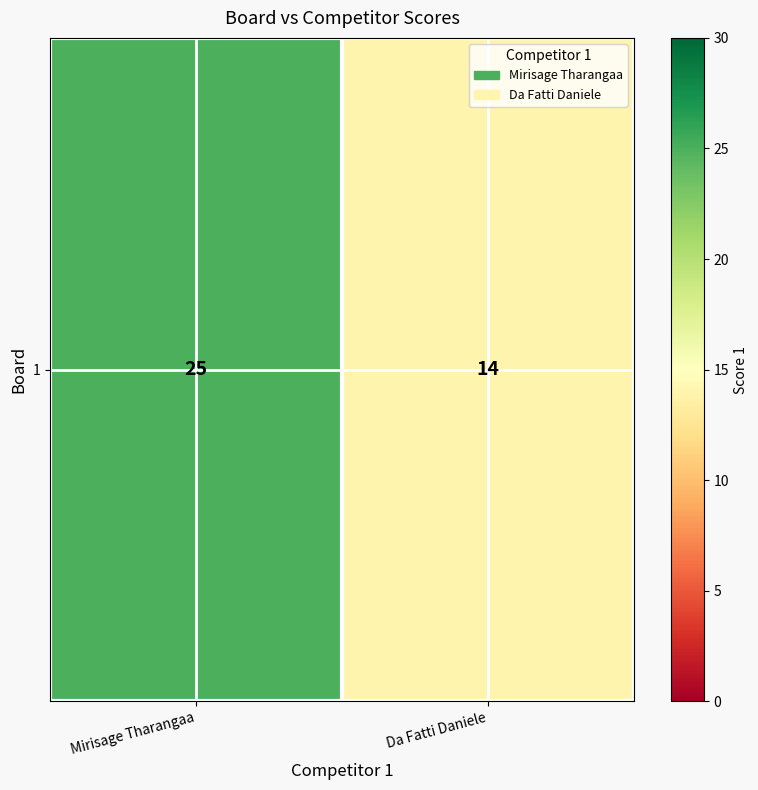

How many data points does each series have?

2